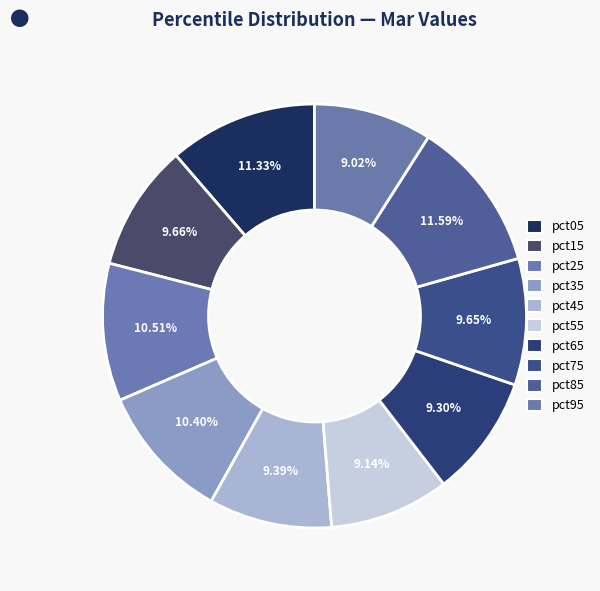

What is the total percentage of pct95 and pct55?

18.2%